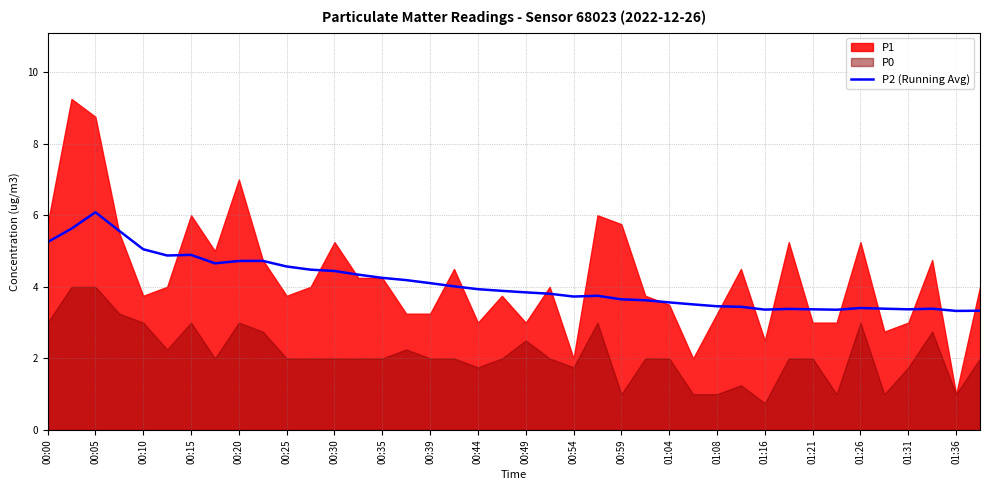

The value of P2 (Running Avg) at 01:04 is 3.6. True or false?

True